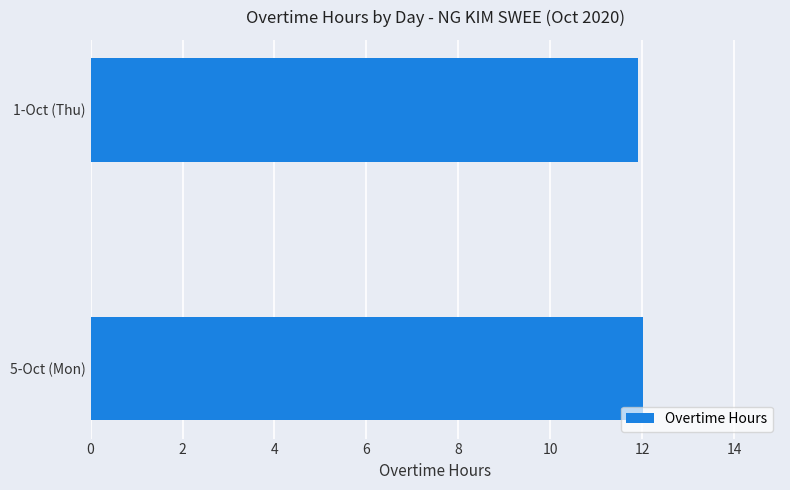

Reading top to bottom, what are all the values shown in this chart?

11.9	12.0